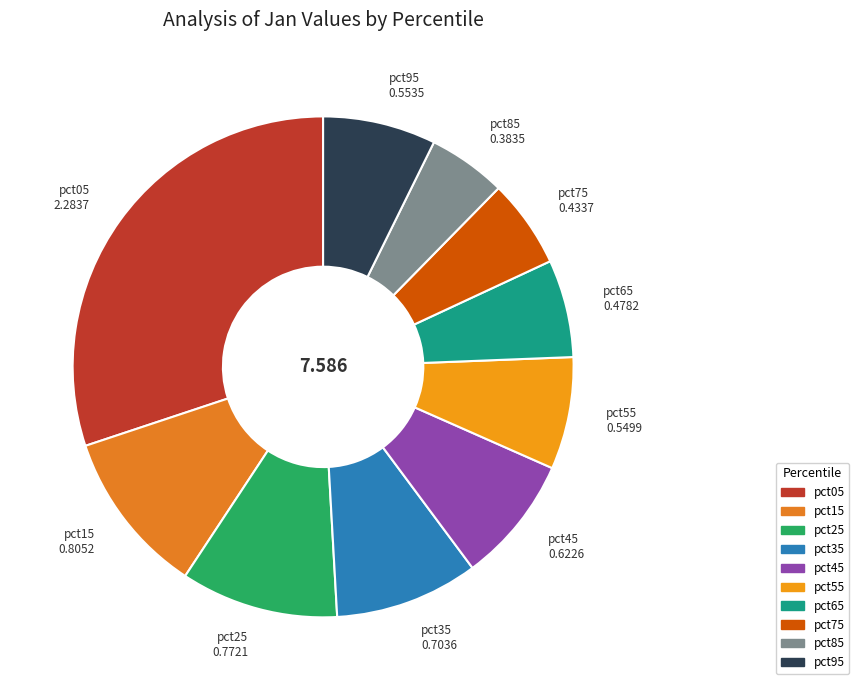

How many slices are in this pie chart?

10